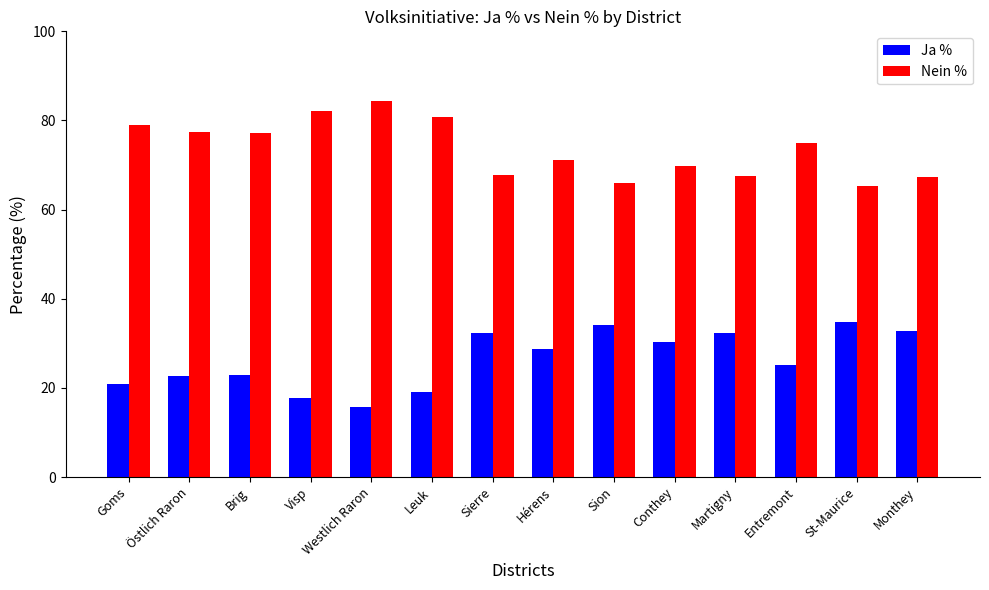

What is the smallest value displayed?

15.6